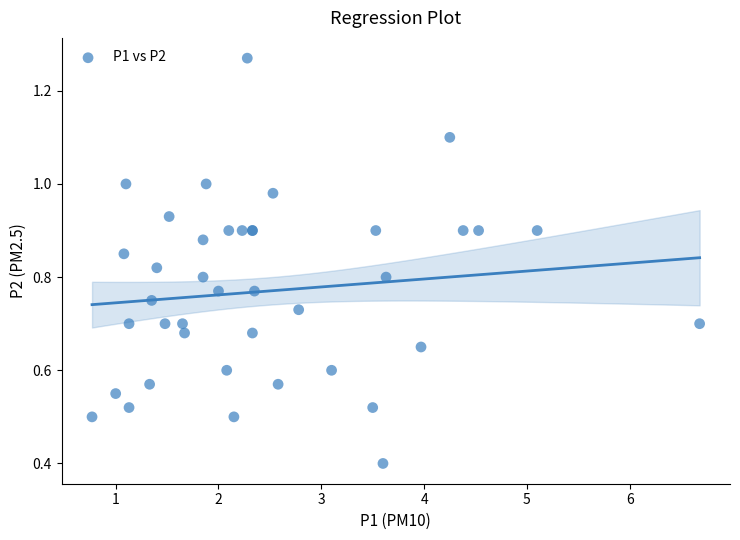

What Y value in the scatter plot is closest to 0?

0.4